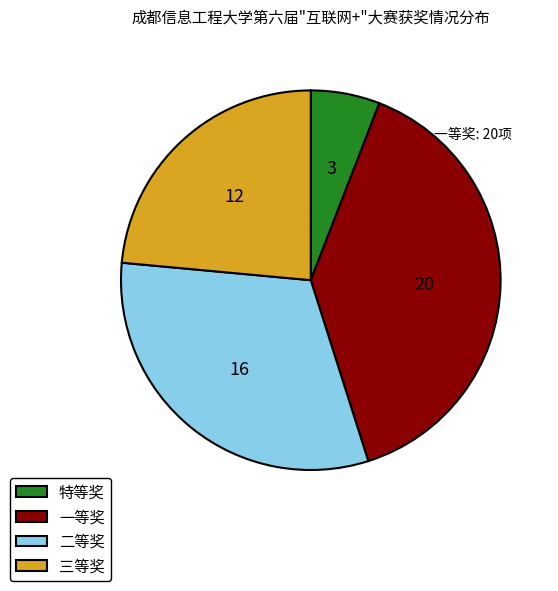

Count the number of slices in the pie.

4